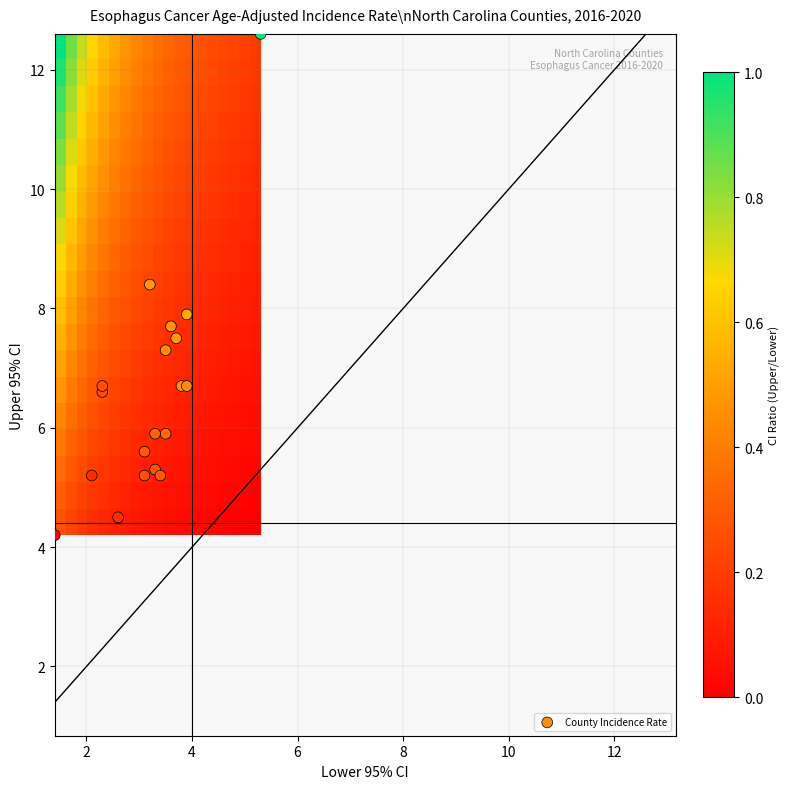

Which series has the largest range (max minus min)?

County Incidence Rate